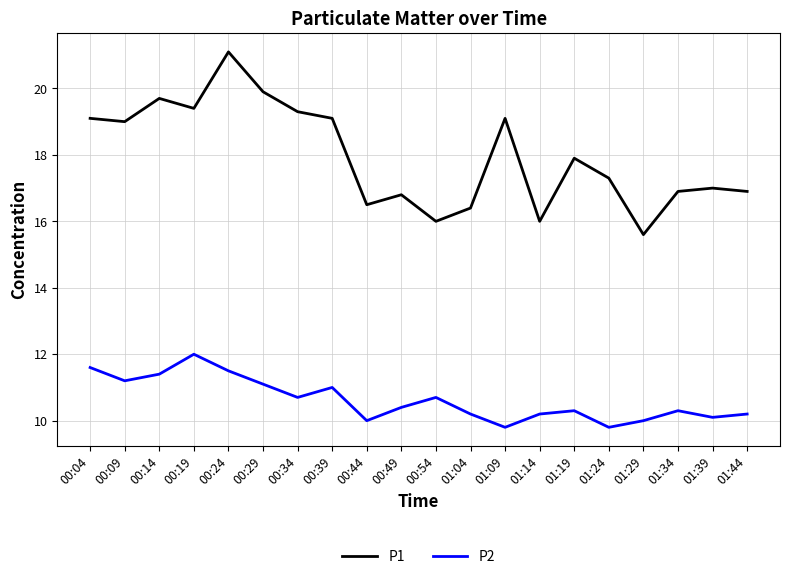

Is it true that P1 equals 13.2 at 00:24?

False